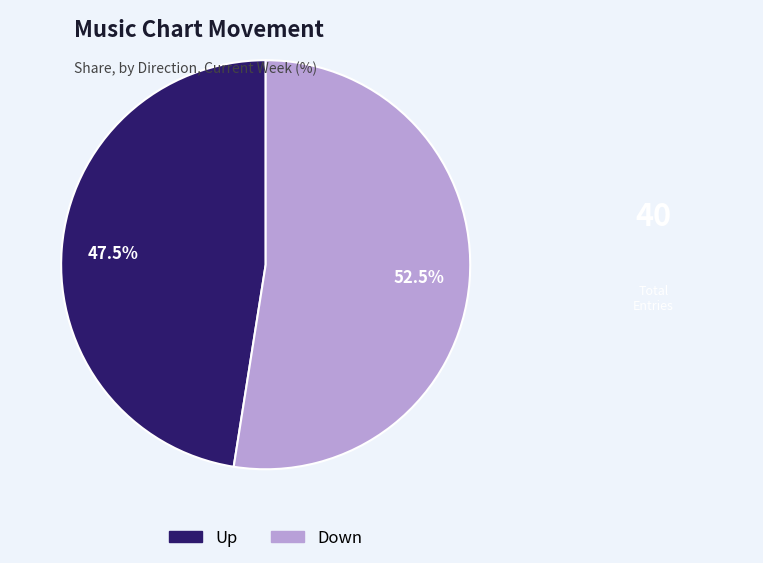

Does any single category account for the majority?

Yes